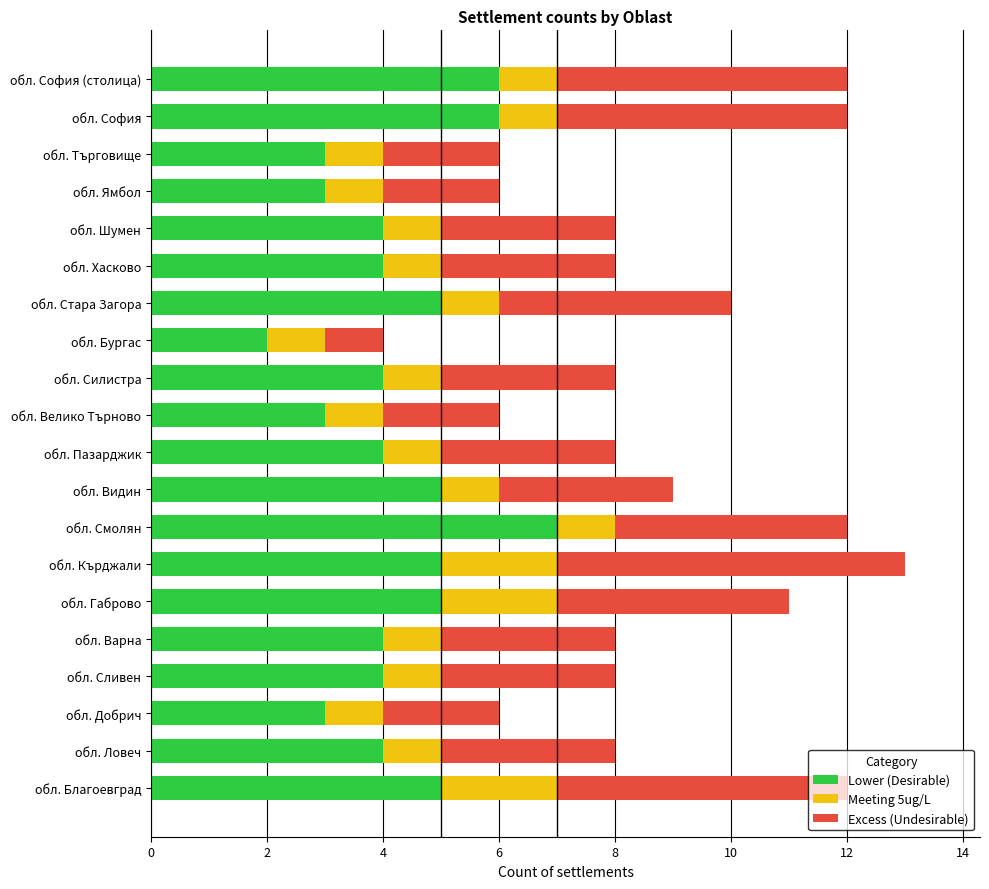

Which category has the lowest value in the Lower (Desirable) series?

обл. Бургас